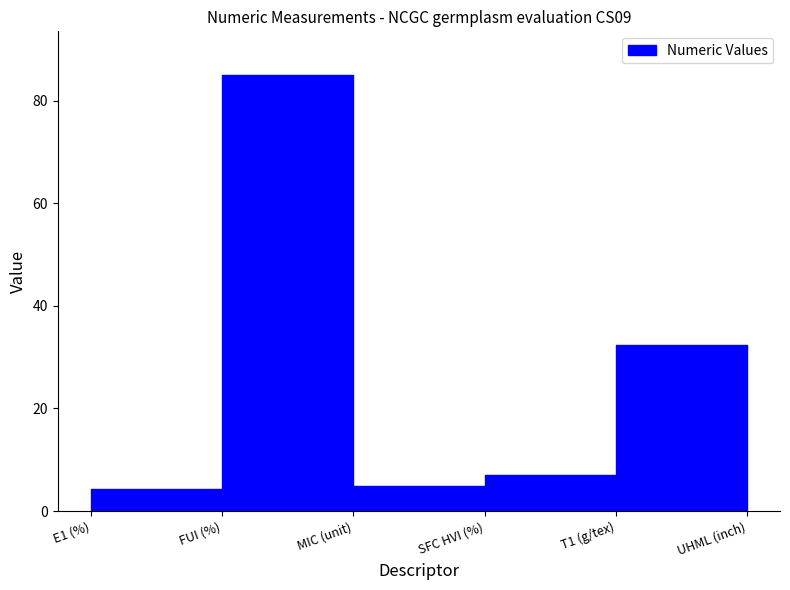

Reading right to left, extract all data points from this chart.

1.1	32.3	7.0	4.8	85.0	4.3